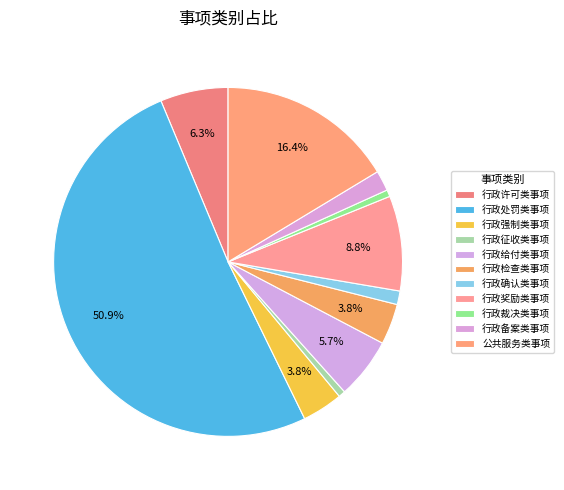

True or false: 行政征收类事项 accounts for 1% of the total.

True